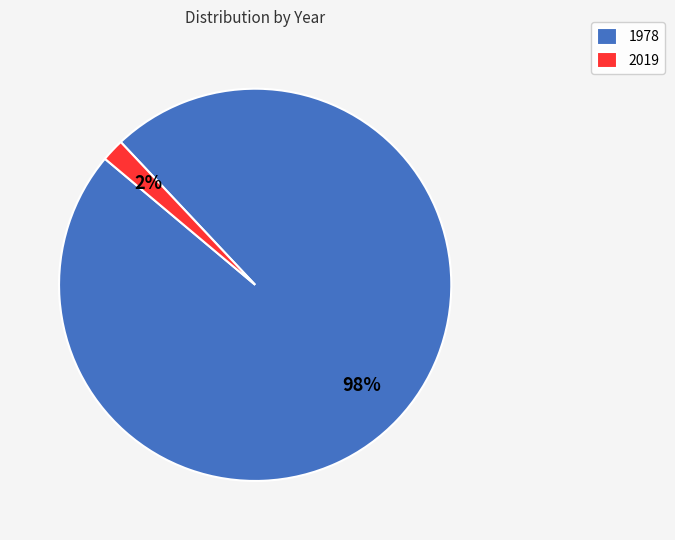

What percentage is the 1978 slice, to the nearest percent?

98%